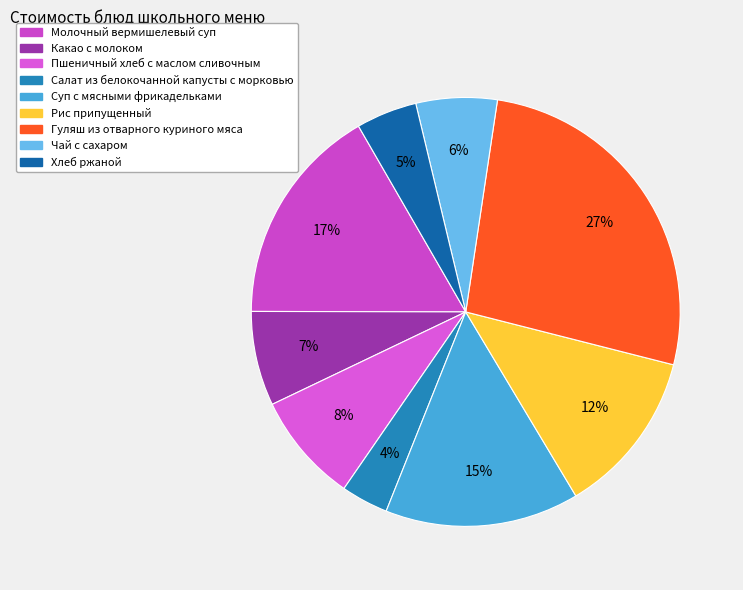

Rank the categories by value from lowest to highest.

Салат из белокочанной капусты с морковью, Хлеб ржаной, Чай с сахаром, Какао с молоком, Пшеничный хлеб с маслом сливочным, Рис припущенный, Суп с мясными фрикадельками, Молочный вермишелевый суп, Гуляш из отварного куриного мяса